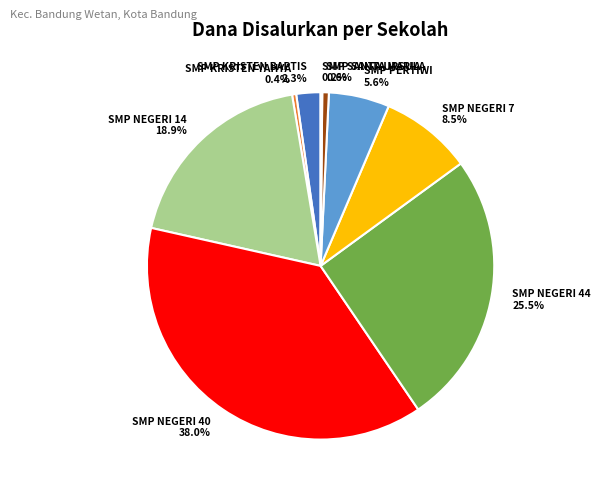

What percentage is the SMP PERTIWI slice, to the nearest percent?

6%